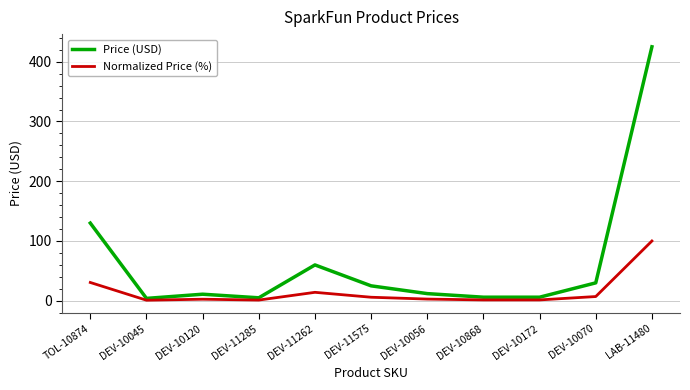

List the series in order of their peak value, lowest first.

Normalized Price (%), Price (USD)